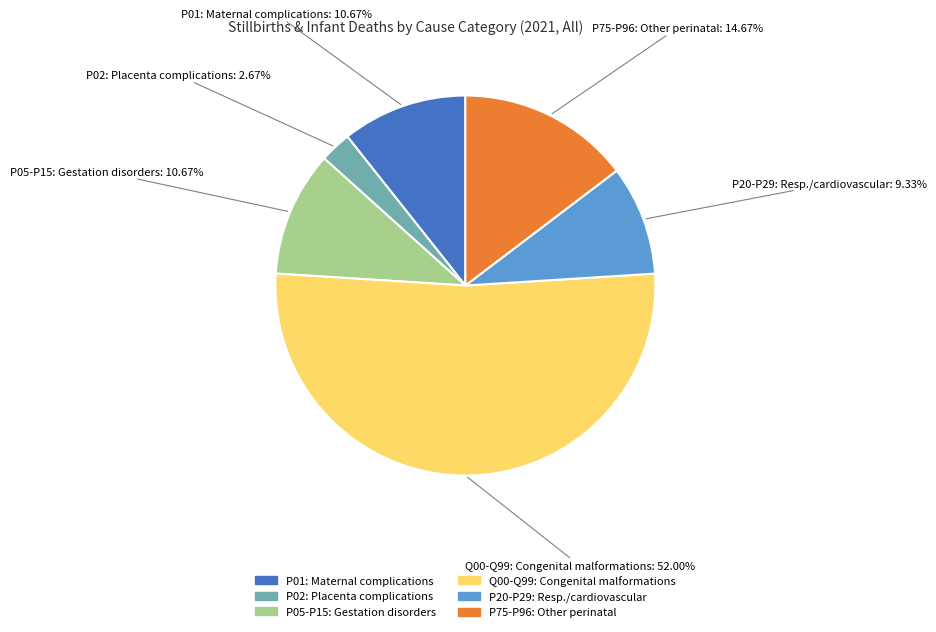

Does any single category account for the majority?

Yes